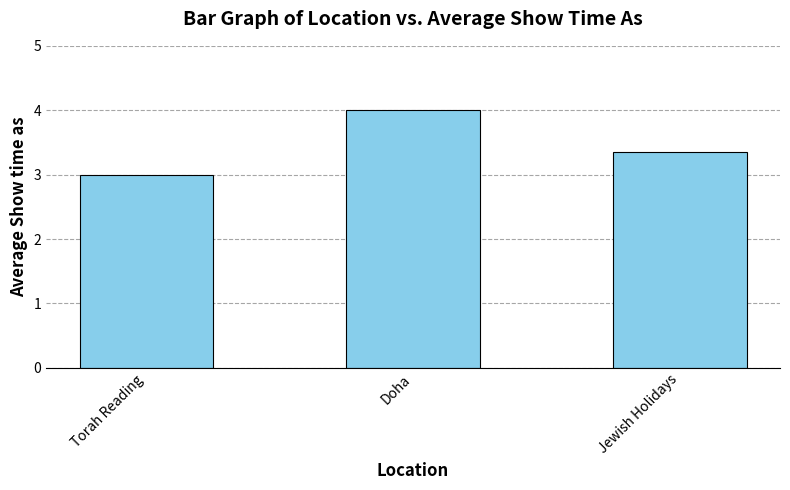

Count the values in the range 3 to 4.

3